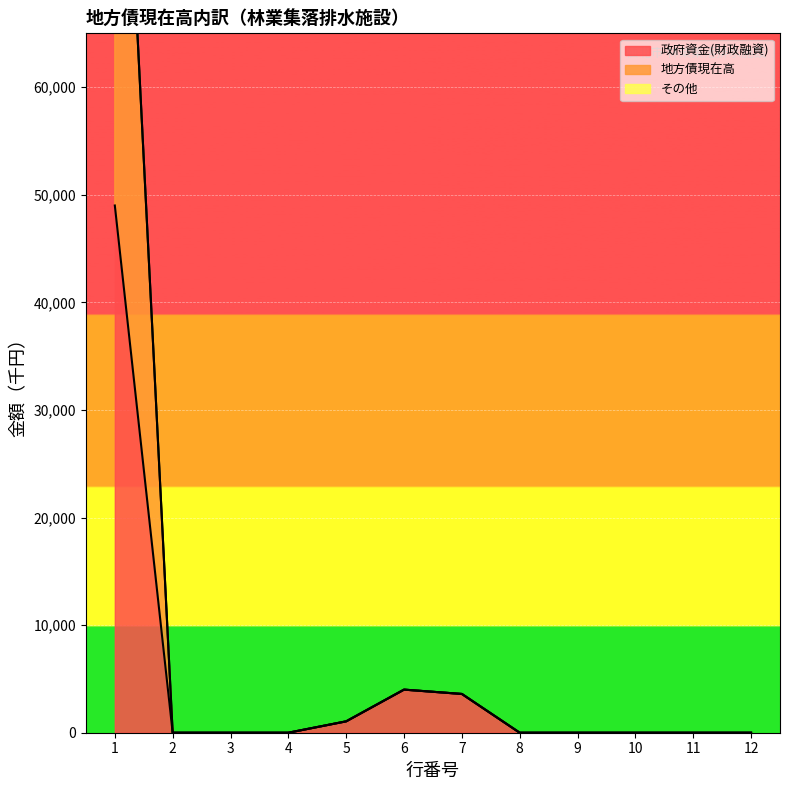

Is the value of 政府資金(財政融資) at 4 greater than the value of 地方債現在高 at 10?

No